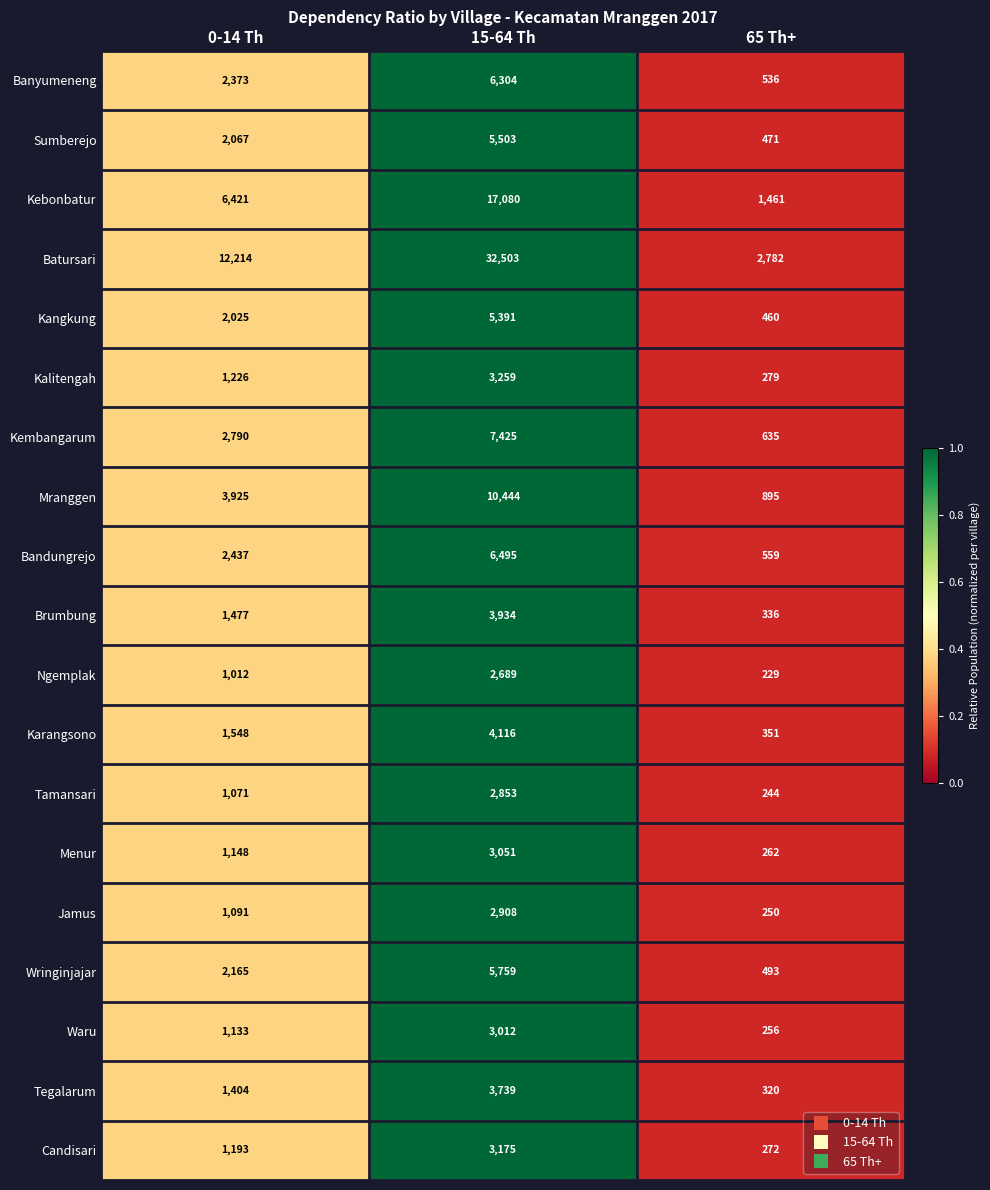

How many distinct data groups are displayed?

19